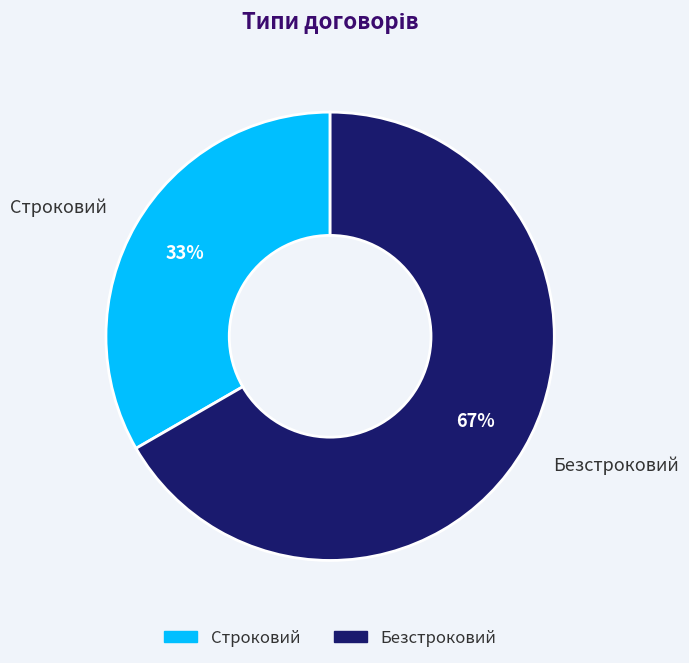

To the nearest percent, what percentage of the pie is Строковий?

33%